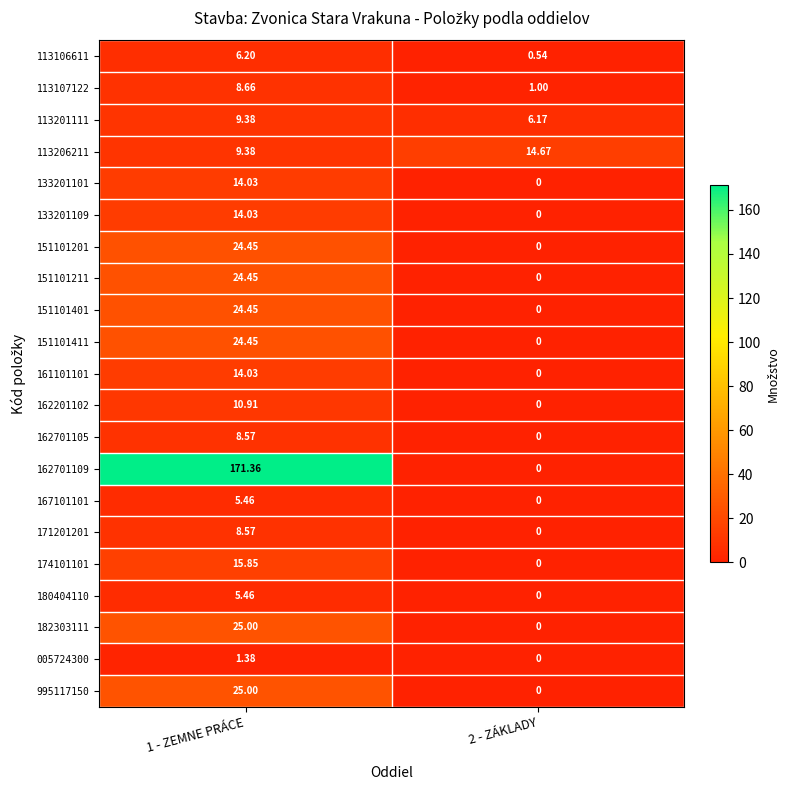

Which series has the largest range (max minus min)?

162701109